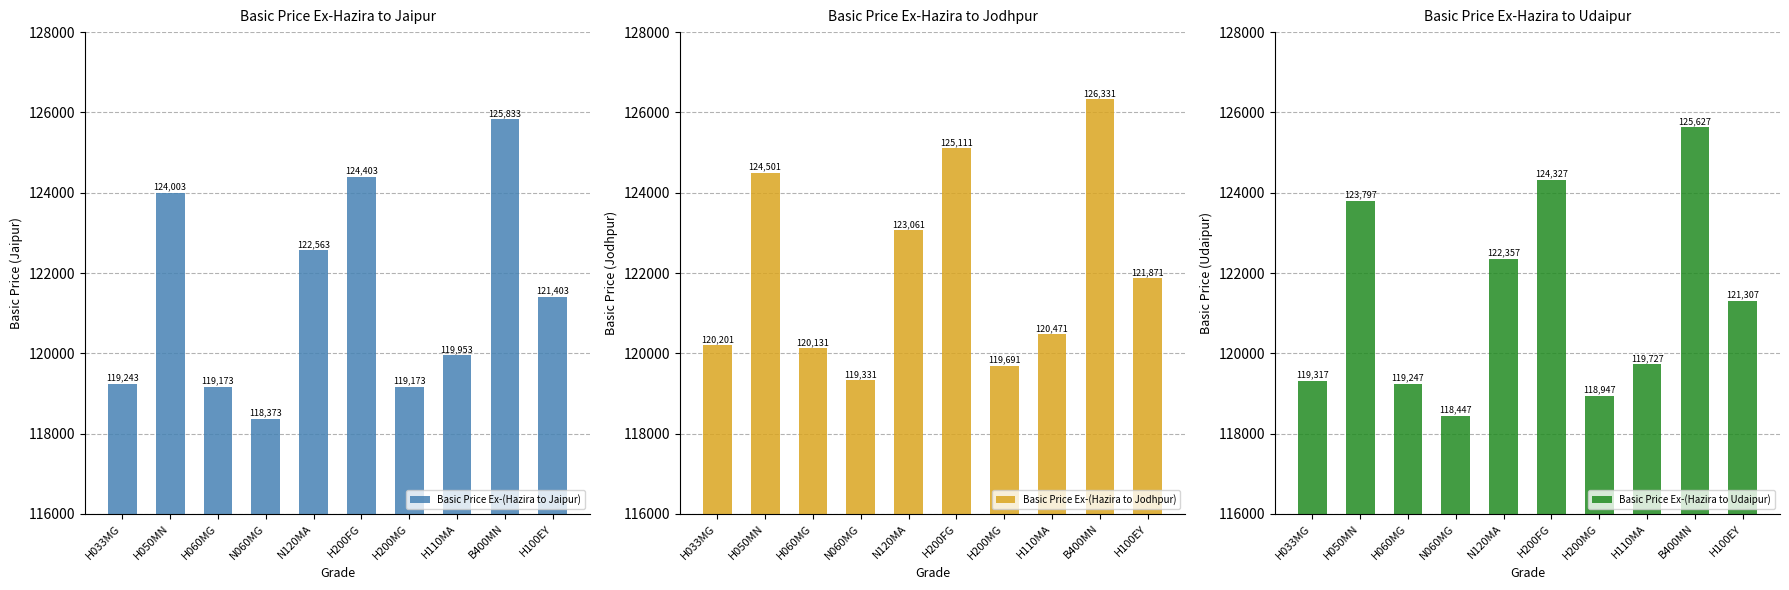

At which label does Basic Price Ex-(Hazira to Udaipur) first exceed 121307?

H050MN